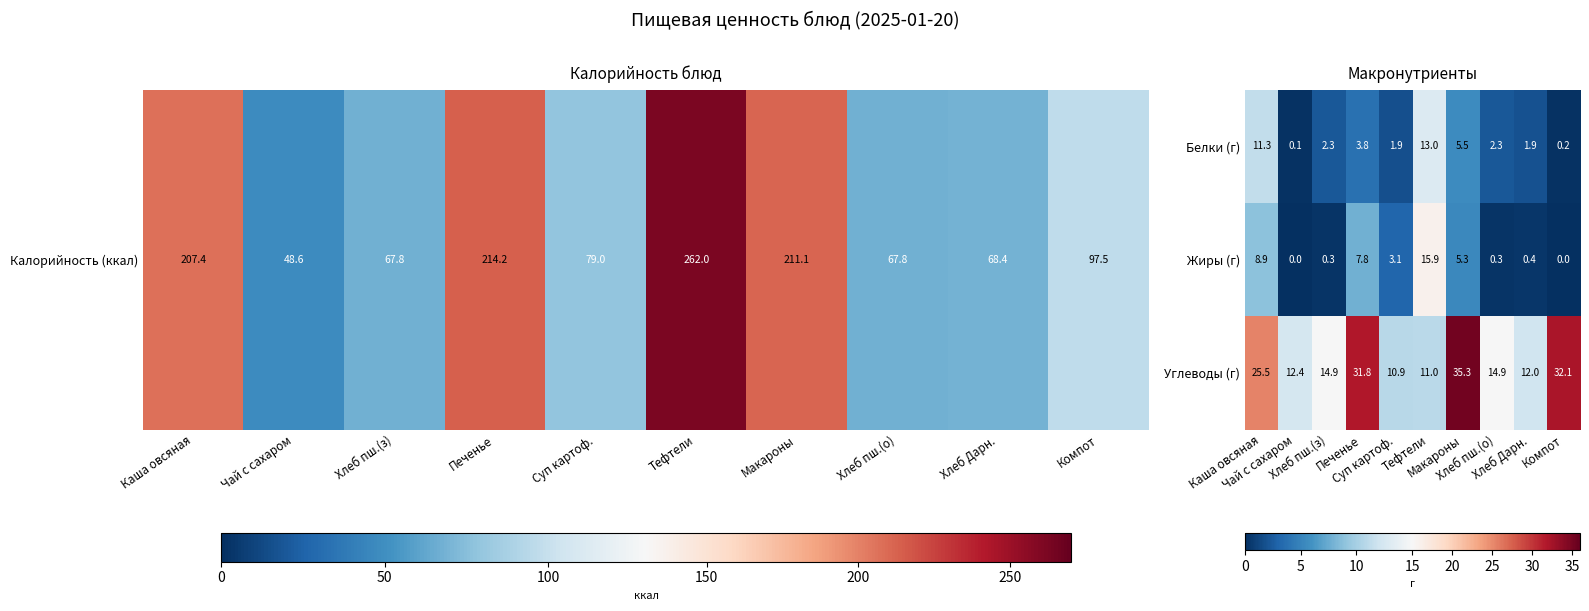

Which series has the largest range (max minus min)?

Углеводы (г)